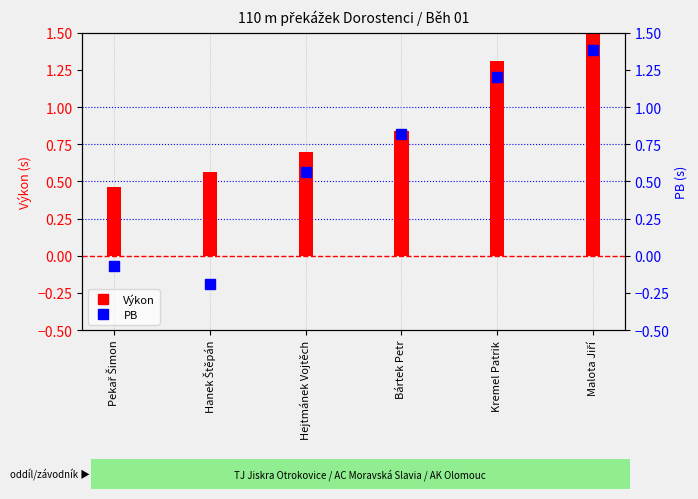

What is the label of the 3rd bar from the left?

Hejtmánek Vojtěch